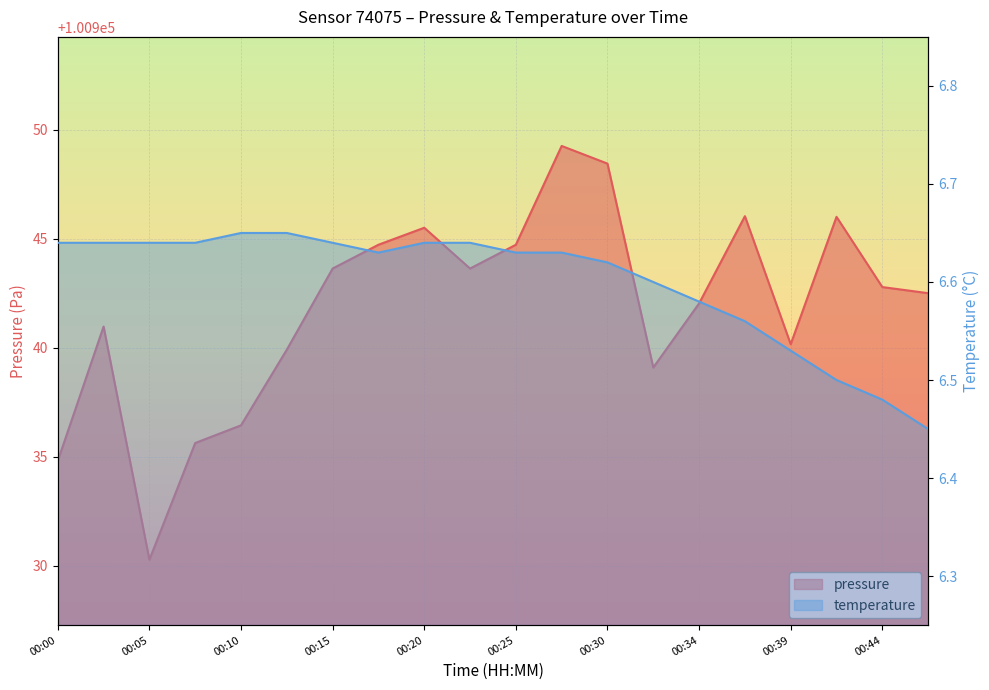

Which series changed the most between 00:25 and 00:39?

pressure